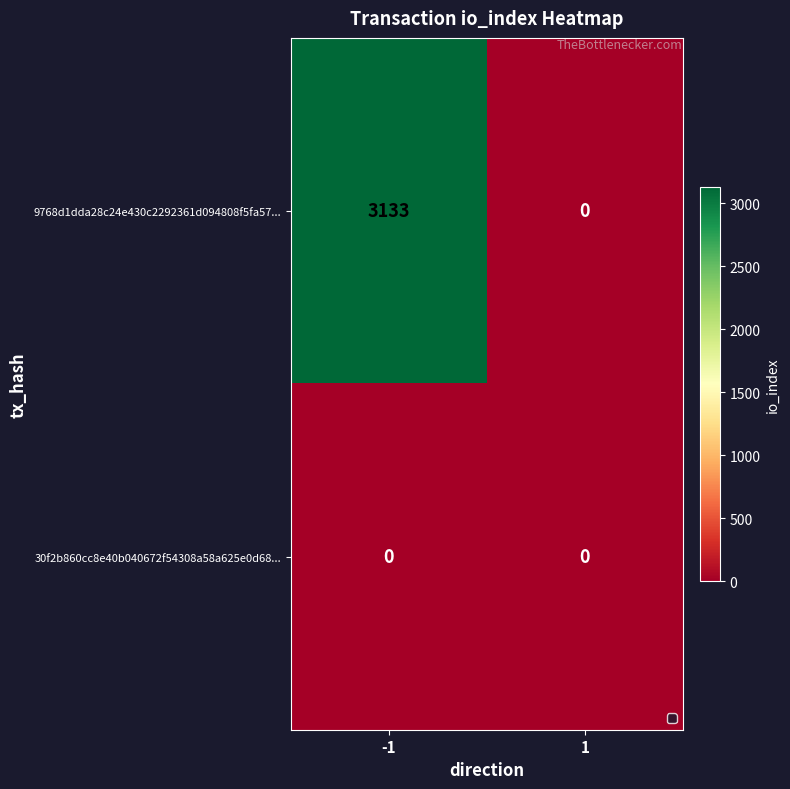

What is the greatest value displayed?

3133